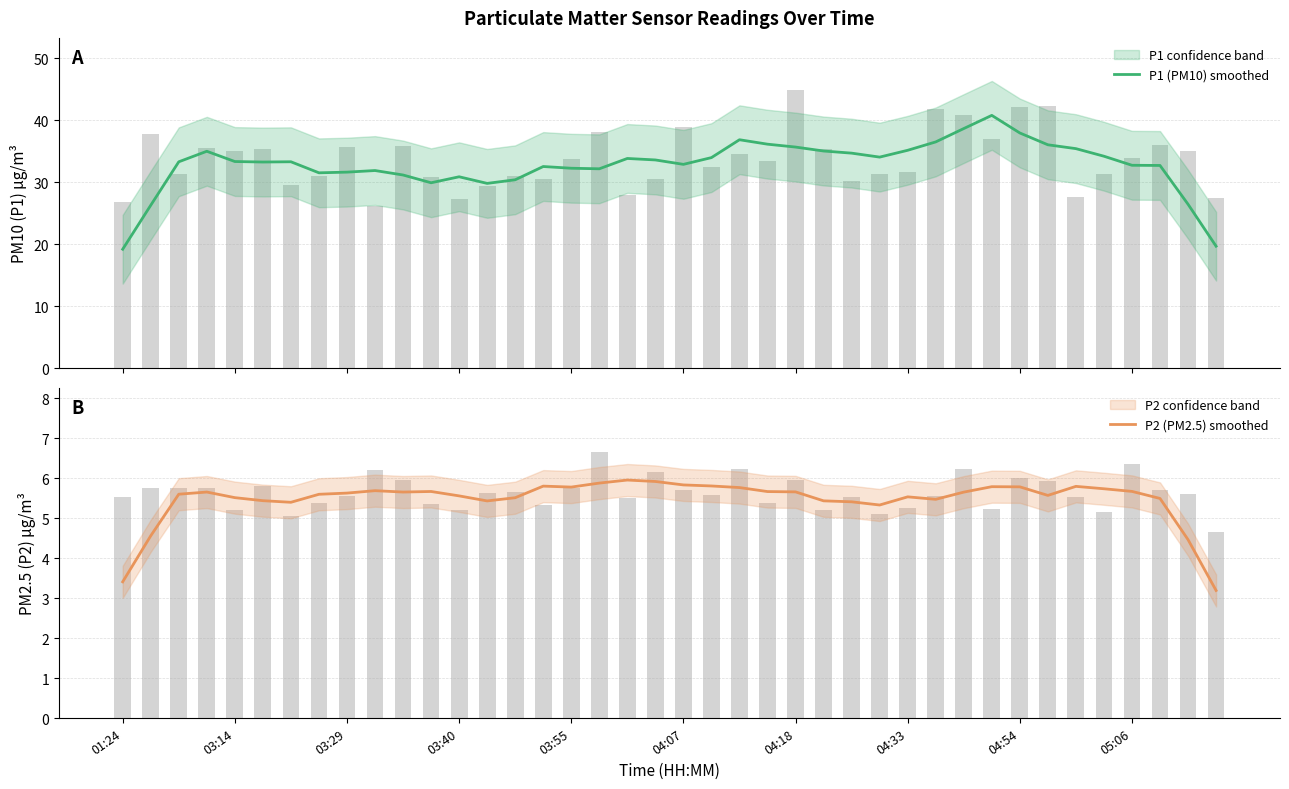

What is the sum of the P2 (PM2.5) smoothed values at 17 and 14?

11.4